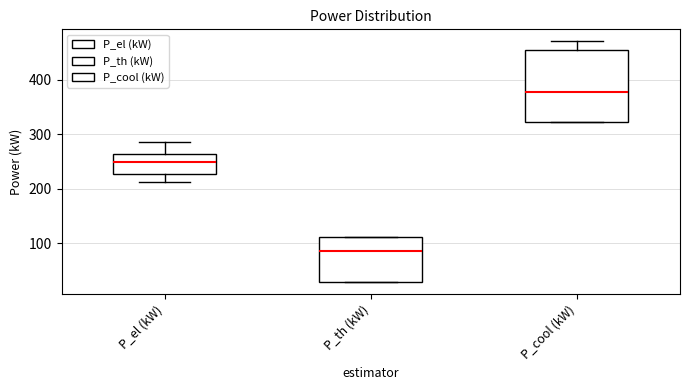

Reading left to right, transcribe this box plot: for each box, give where its median line is, the range the box spans, and where its two whiskers end, as read against the y-axis. The values are not printed on the chart, so give them approximately, as read against the axis.

P_el (kW): median 250, box 230 to 260, whiskers 210 to 290
P_th (kW): median 90, box 30 to 110, whiskers 30 to 110
P_cool (kW): median 380, box 320 to 450, whiskers 320 to 470